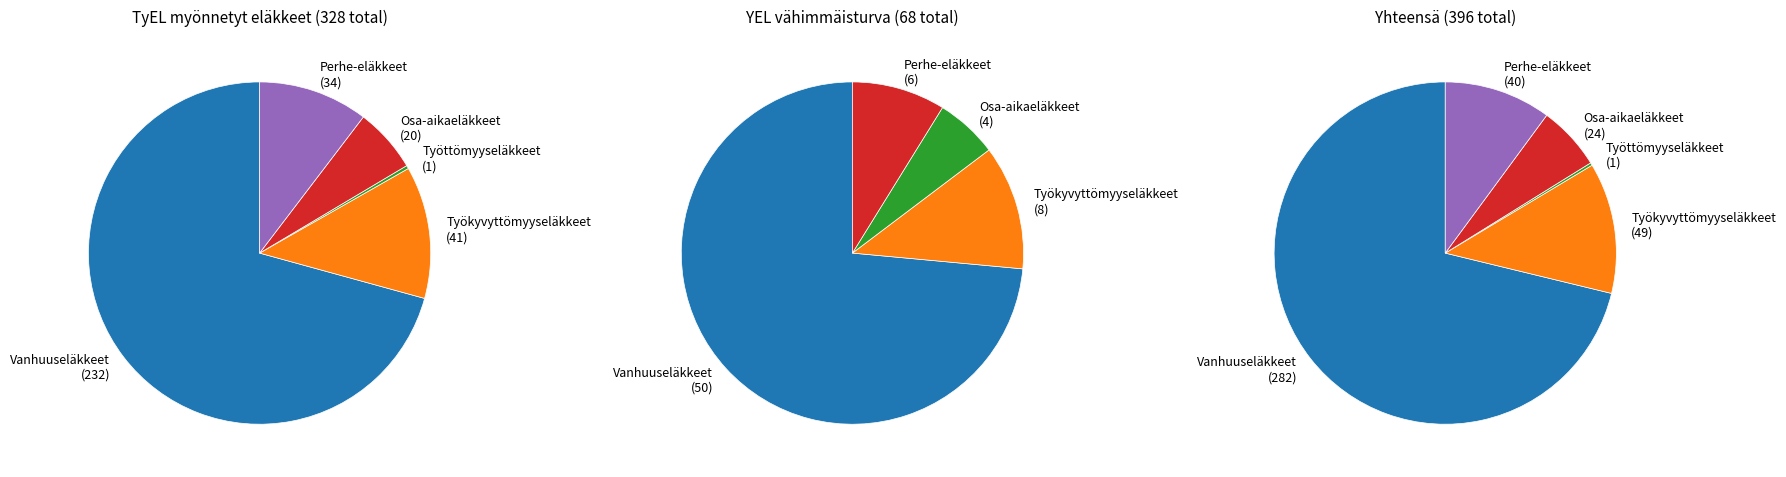

Is it true that Vanhuuseläkkeet is 71% of the pie?

True